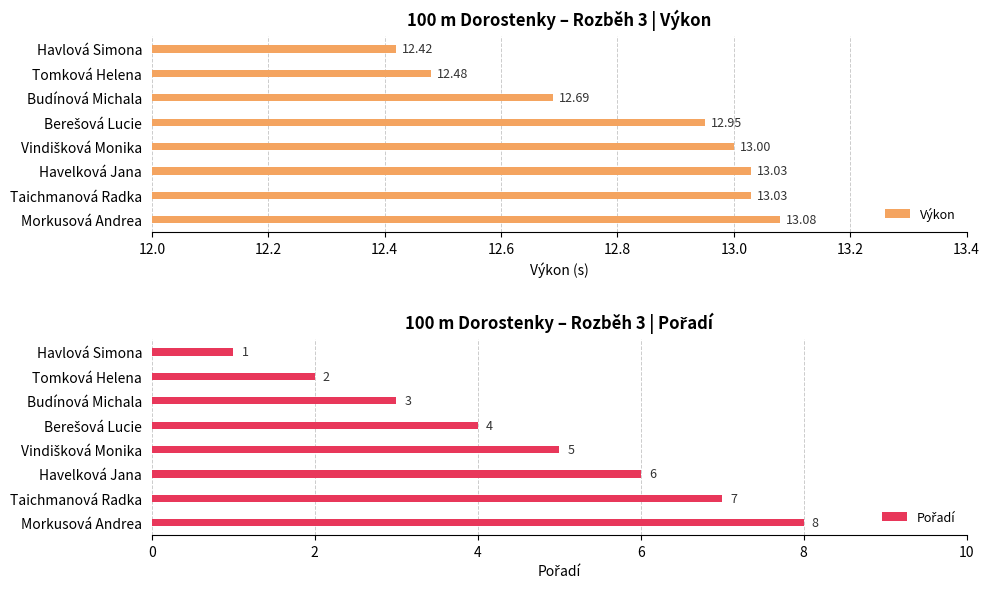

How many data points does each series have?

8